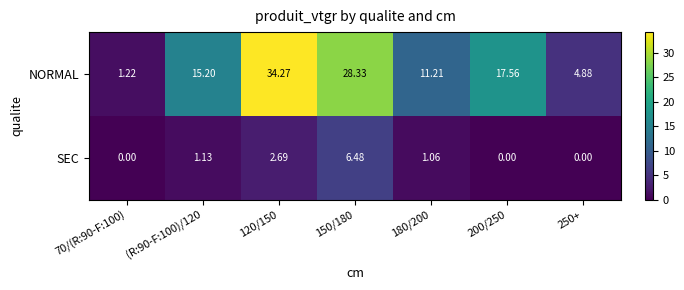

Which series changed the most between 70/(R:90-F:100) and 150/180?

NORMAL